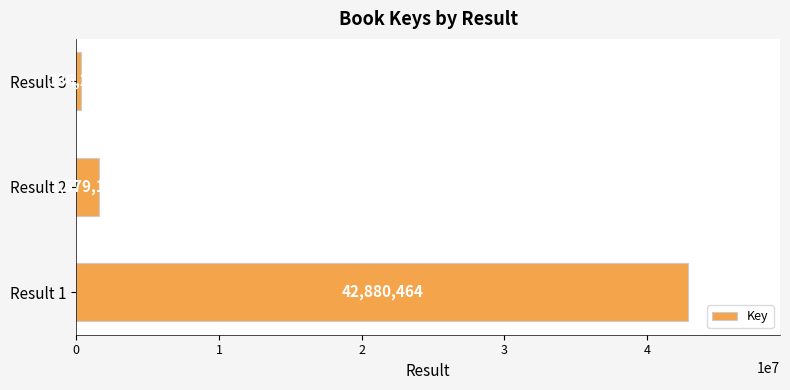

What is the average value?

14931936